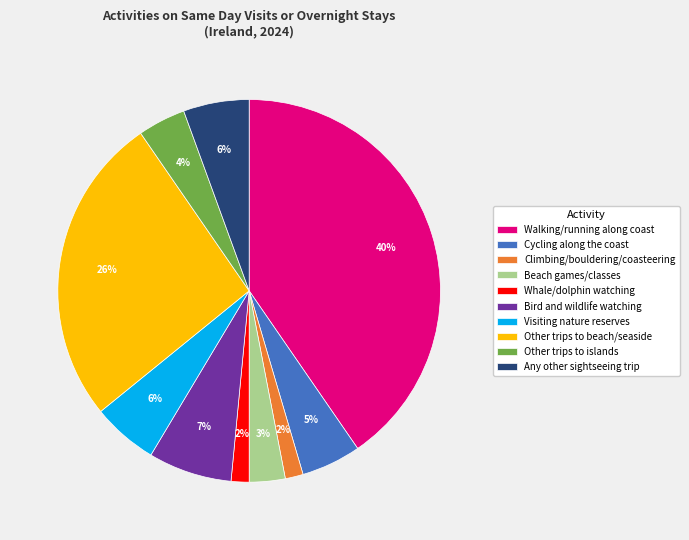

Combined, do Cycling along the coast and Other trips to islands account for over 50%?

No